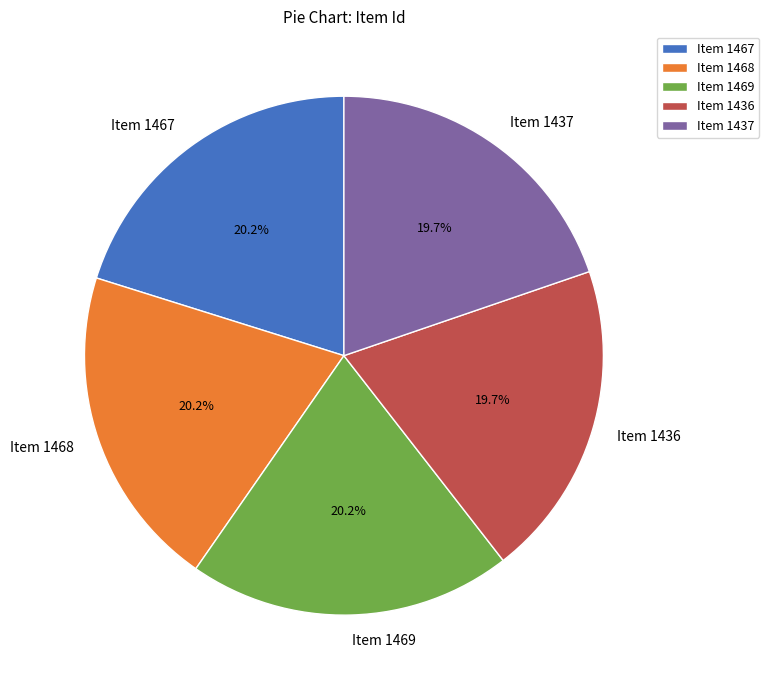

To the nearest percent, what is the average slice percentage?

20%